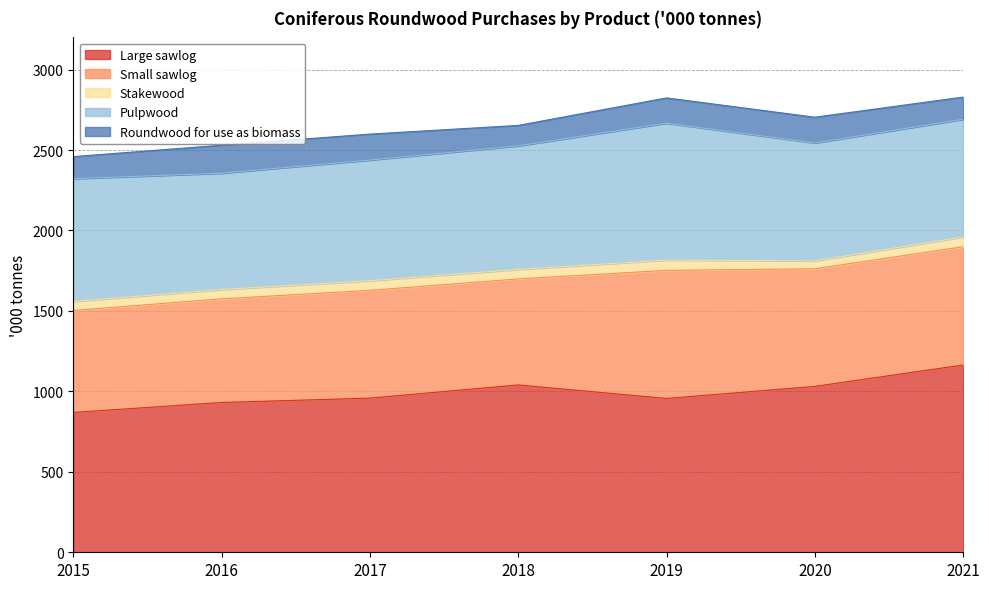

True or false: Roundwood for use as biomass and Pulpwood intersect in this chart.

False